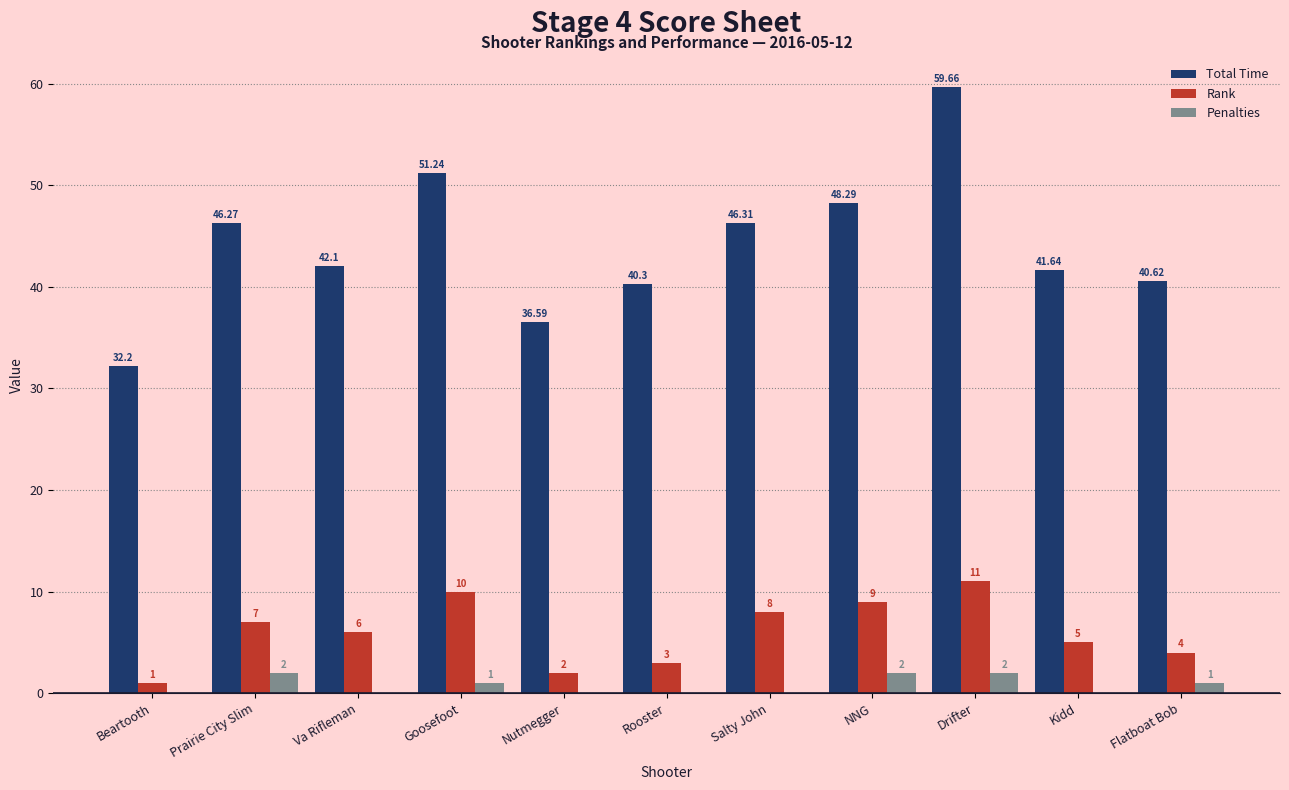

What is the sum of the Rank values at Goosefoot and NNG?

19.0